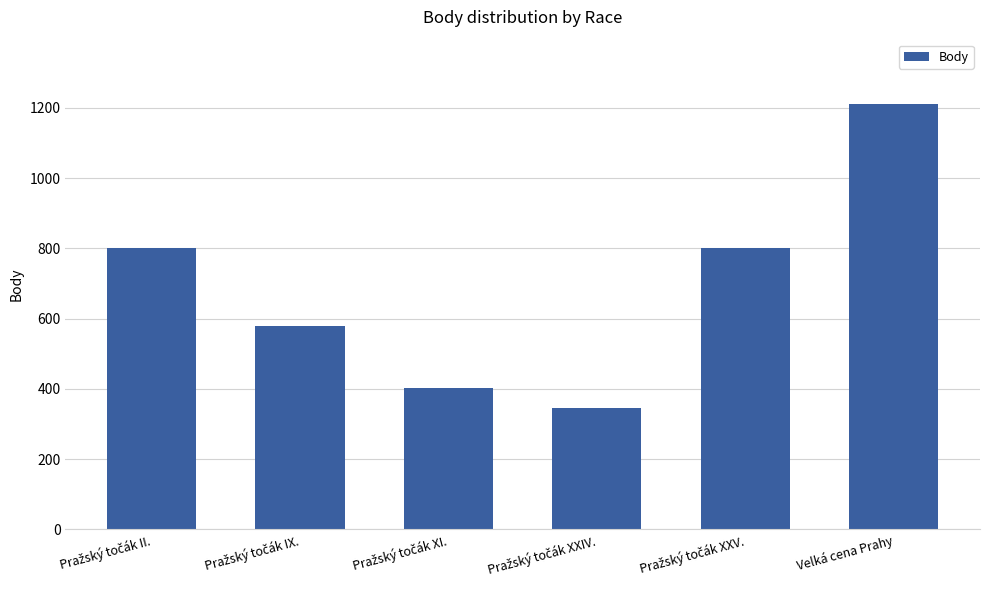

What is the value of the 1st bar from the left?

800